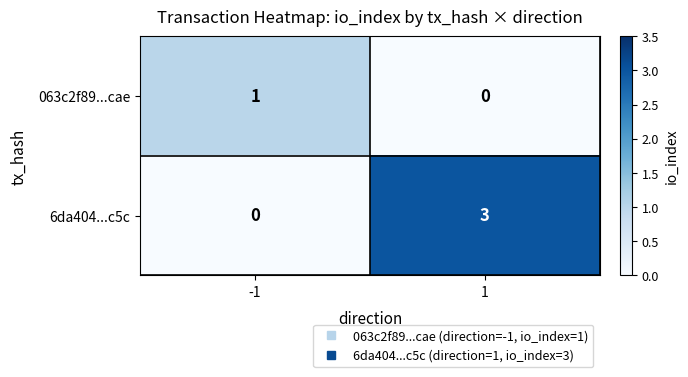

The value of 6da404...c5c at -1 is -2. True or false?

False